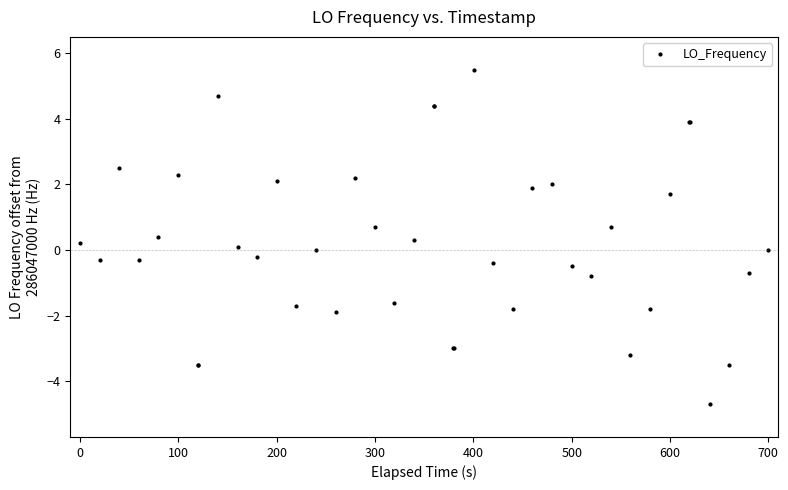

What is the difference between the second highest and second lowest values?

8.2